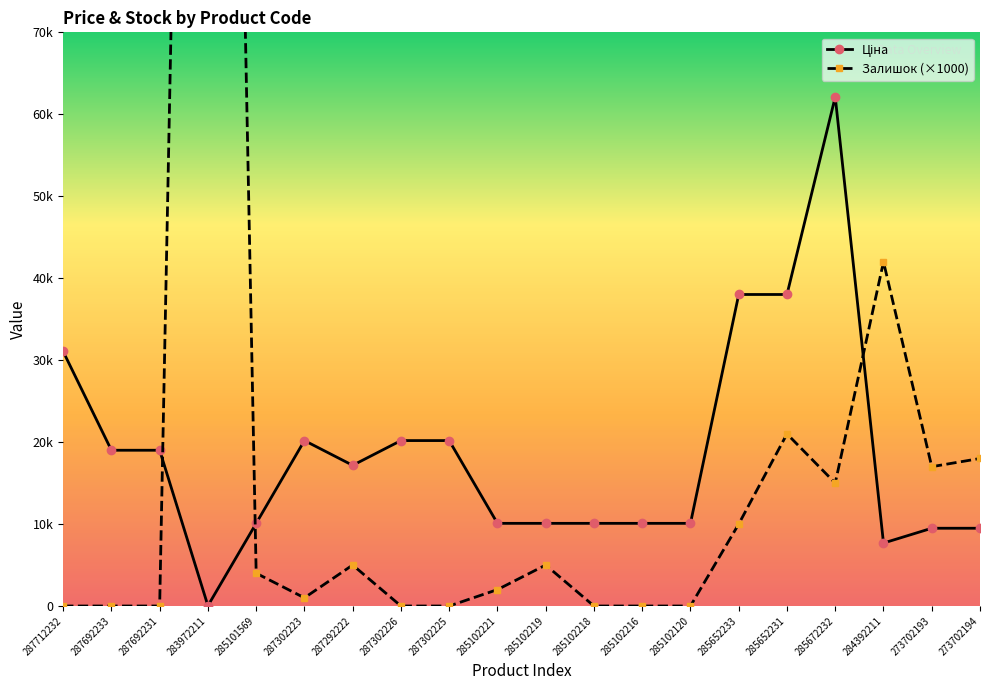

The value of Залишок (×1000) at 285102216 is 169297.4. True or false?

False